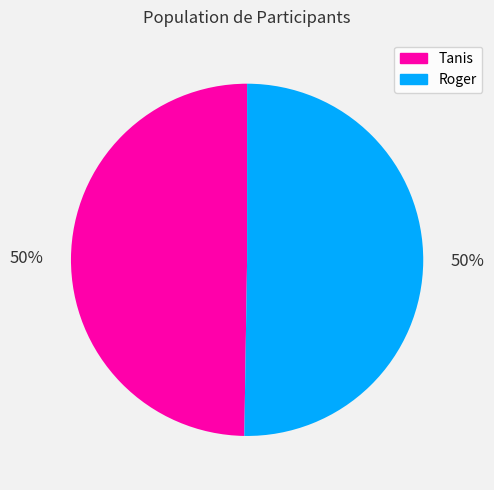

Approximately how many times larger is the value at Tanis compared to Roger?

1.0